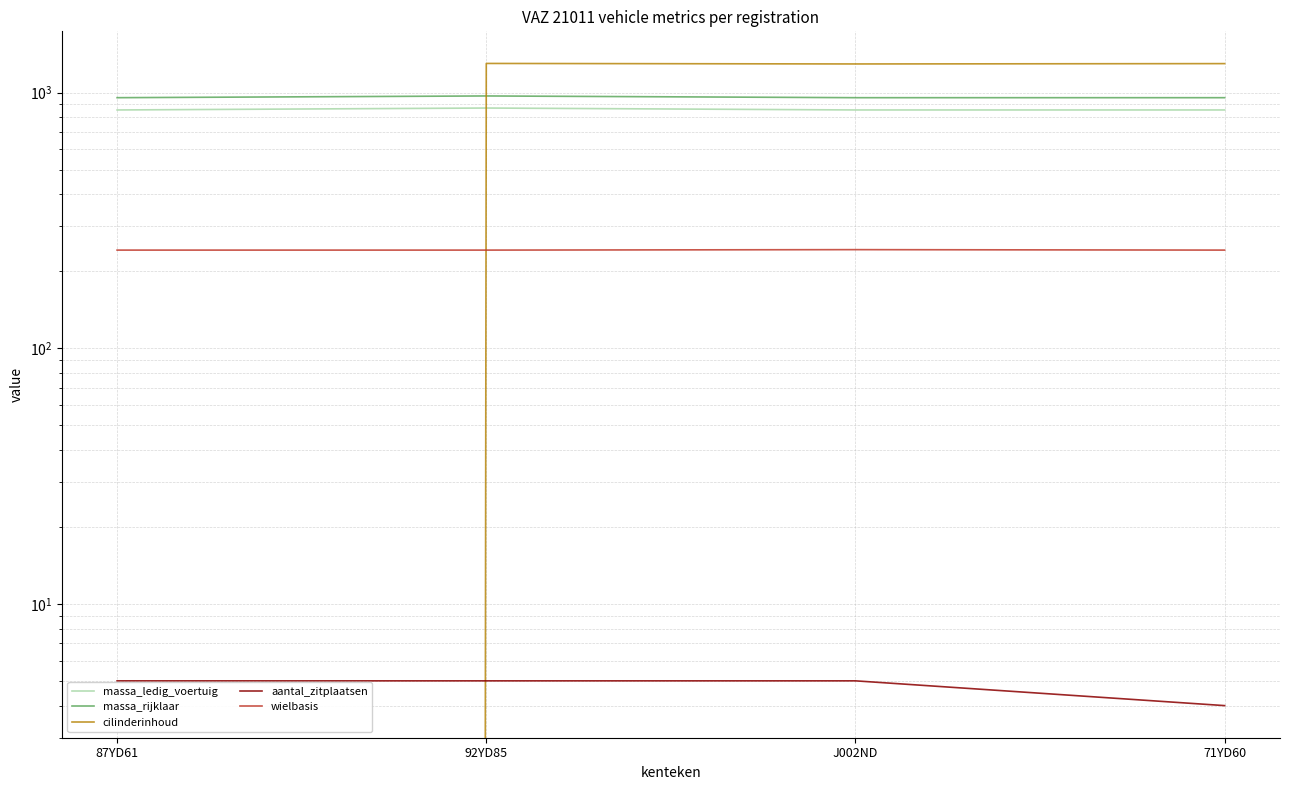

What are all the series names shown in the legend?

massa_ledig_voertuig, massa_rijklaar, cilinderinhoud, aantal_zitplaatsen, wielbasis